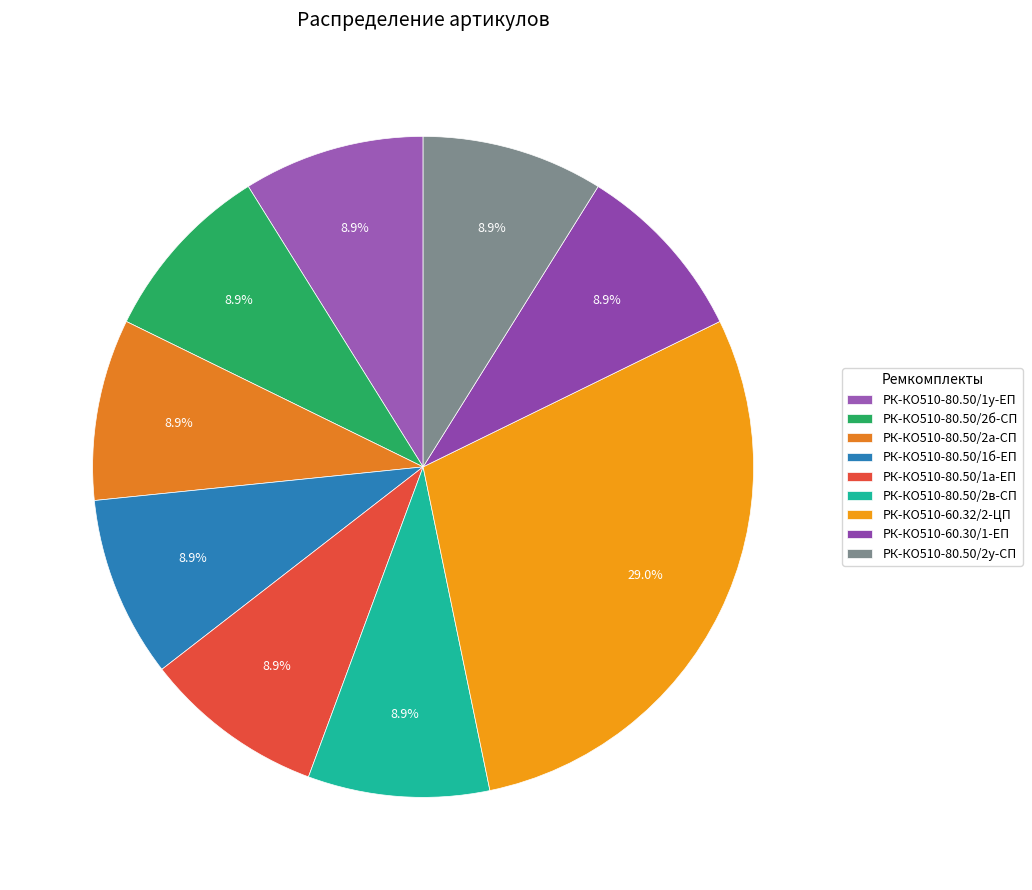

True or false: РК-КО510-80.50/1а-ЕП accounts for 19% of the total.

False